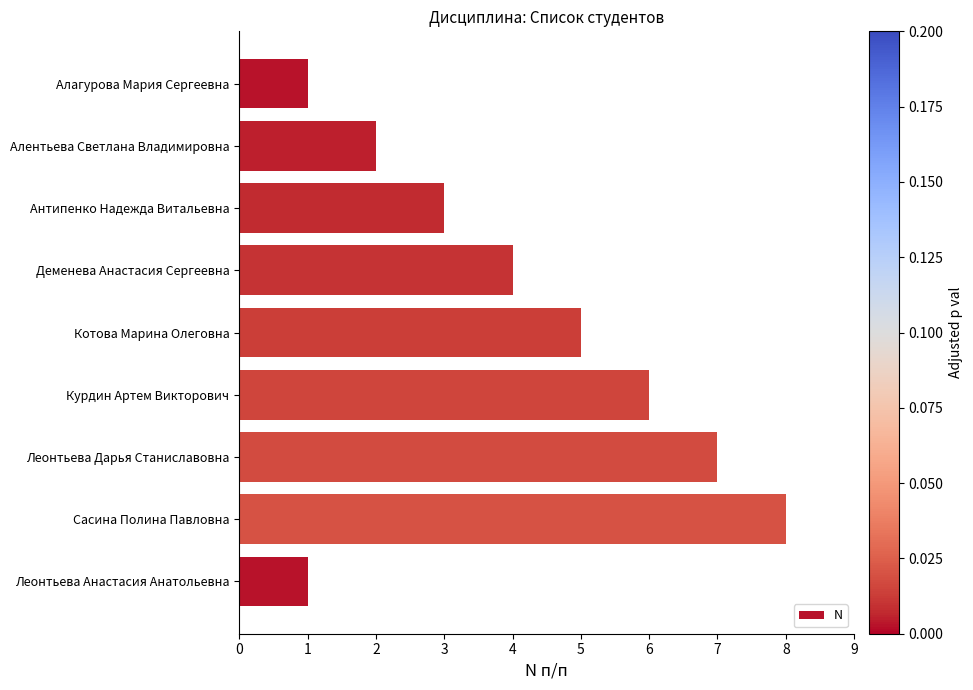

Reading top to bottom, extract all data points from this chart.

Алагурова Мария Сергеевна=1	Алентьева Светлана Владимировна=2	Антипенко Надежда Витальевна=3	Деменева Анастасия Сергеевна=4	Котова Марина Олеговна=5	Курдин Артем Викторович=6	Леонтьева Дарья Станиславовна=7	Сасина Полина Павловна=8	Леонтьева Анастасия Анатольевна=1